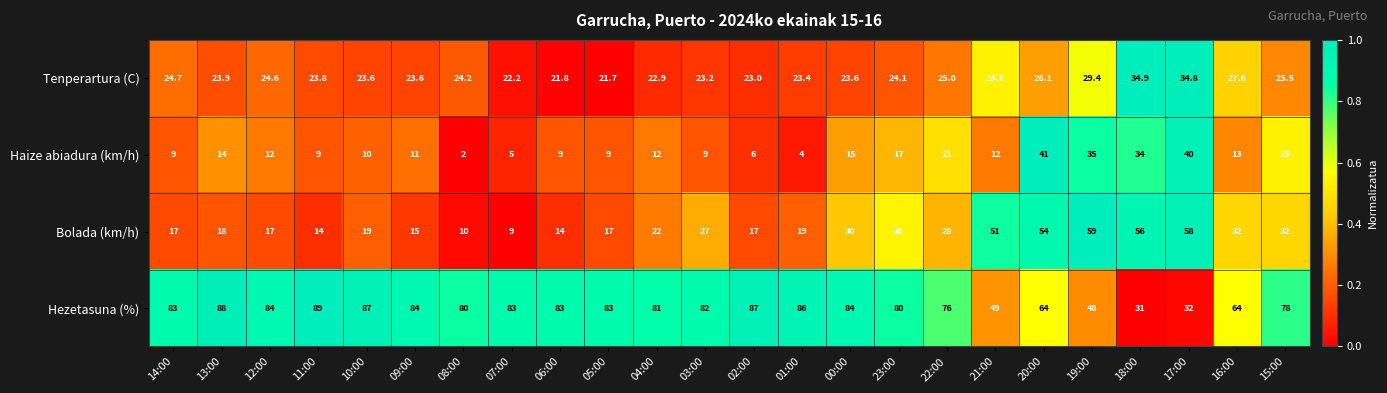

The value of Tenperartura (C) at 01:00 is 37.7. True or false?

False